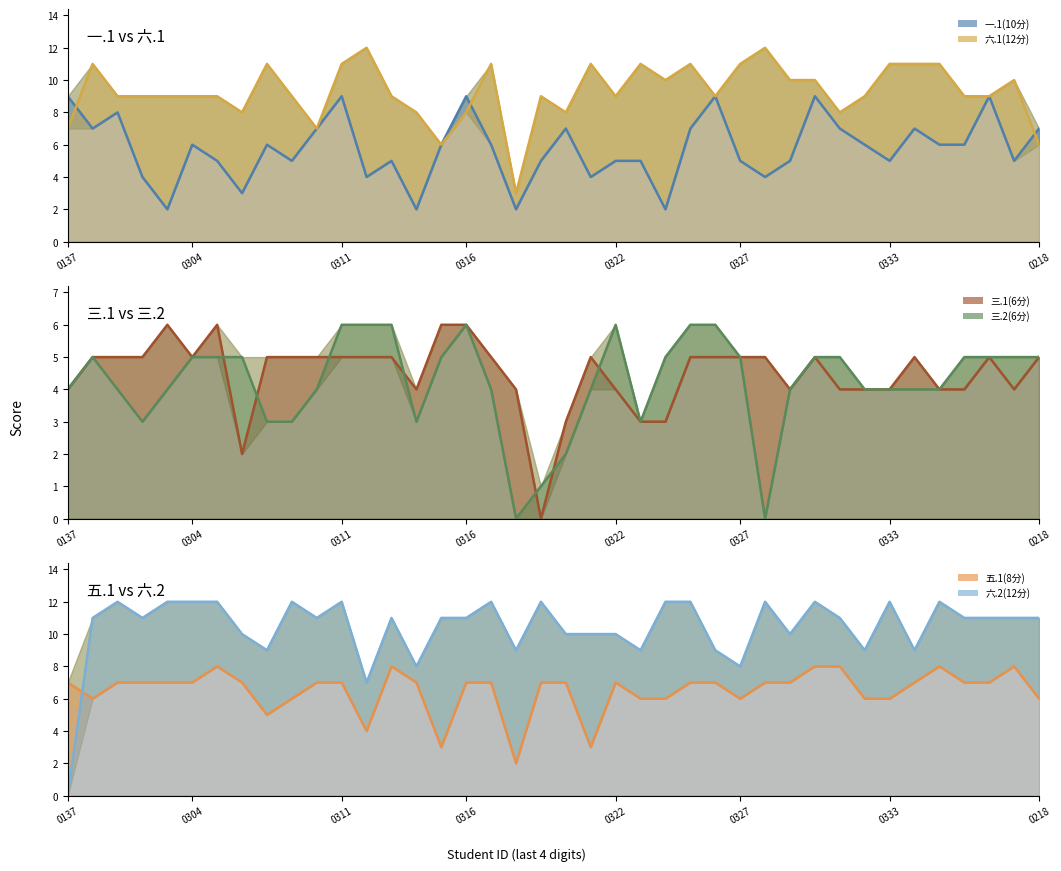

What is the total value across all series at 2126110308?

39